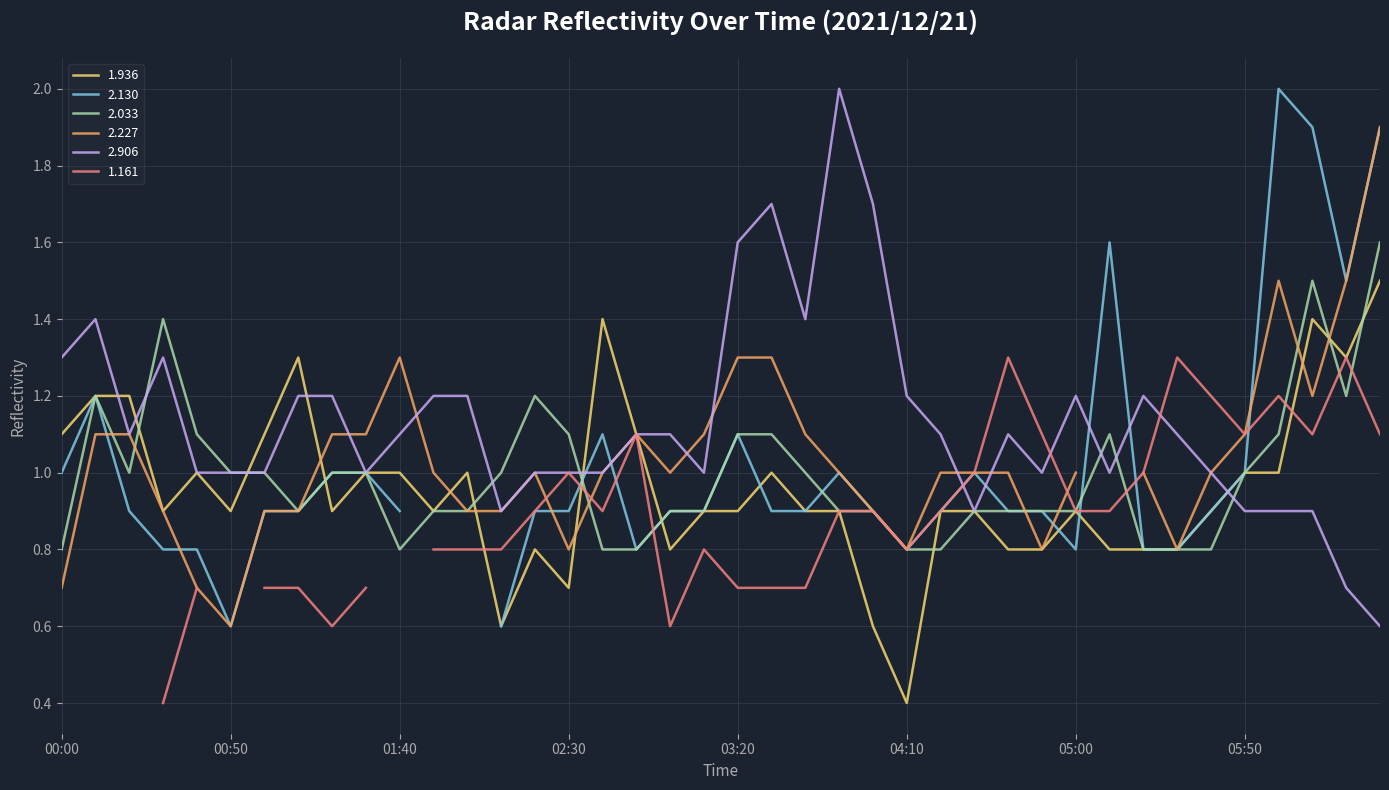

Is it true that 2.906 equals 0.7 at 2021/12/21 05:30?

False